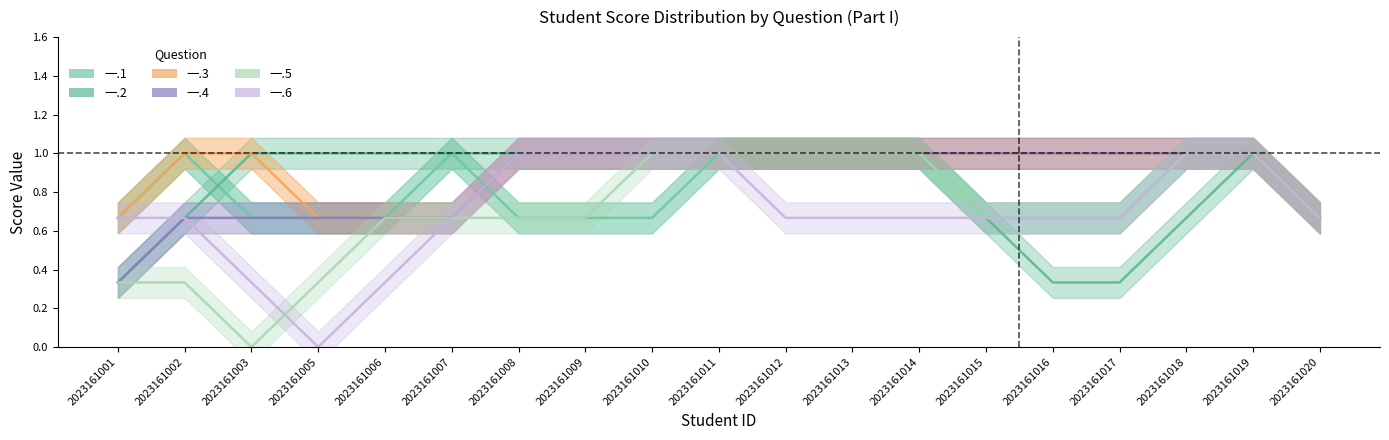

The value of 一.1 at 2023161016 is -1. True or false?

False